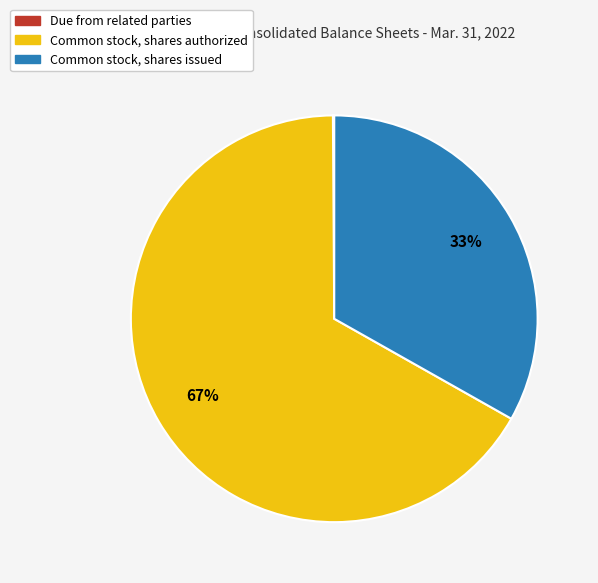

True or false: Common stock, shares authorized accounts for 78% of the total.

False